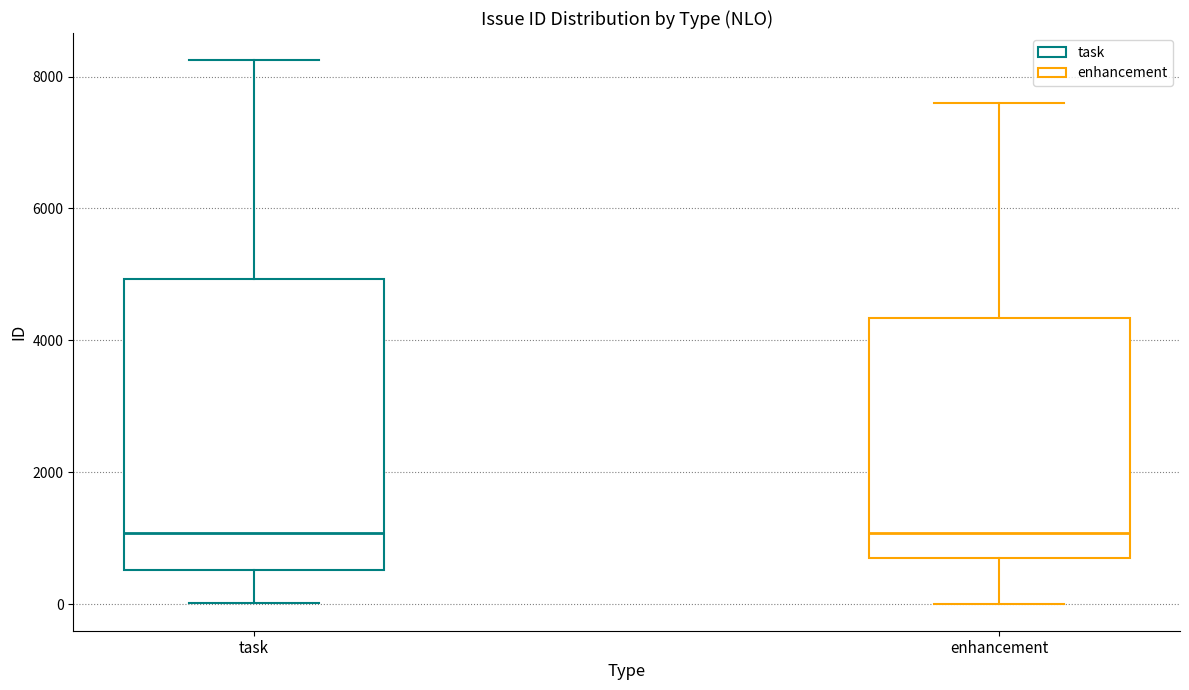

Where does the median line of the box for enhancement sit on the y-axis? The values are not printed on the chart, so give them approximately, as read against the axis.

1000